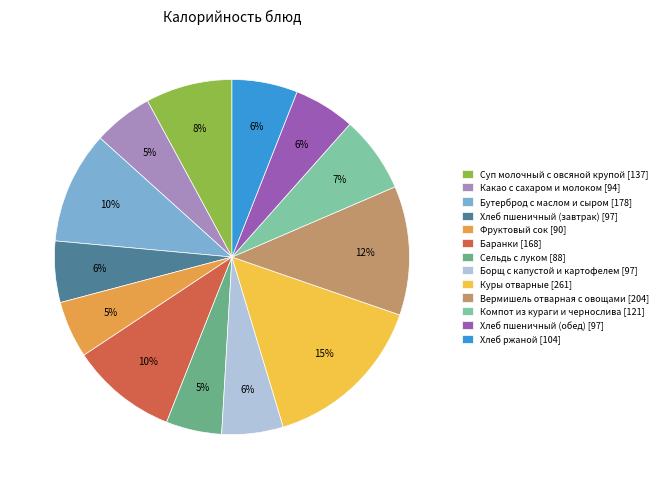

The Компот из кураги и чернослива slice represents 7% of the pie. True or false?

True